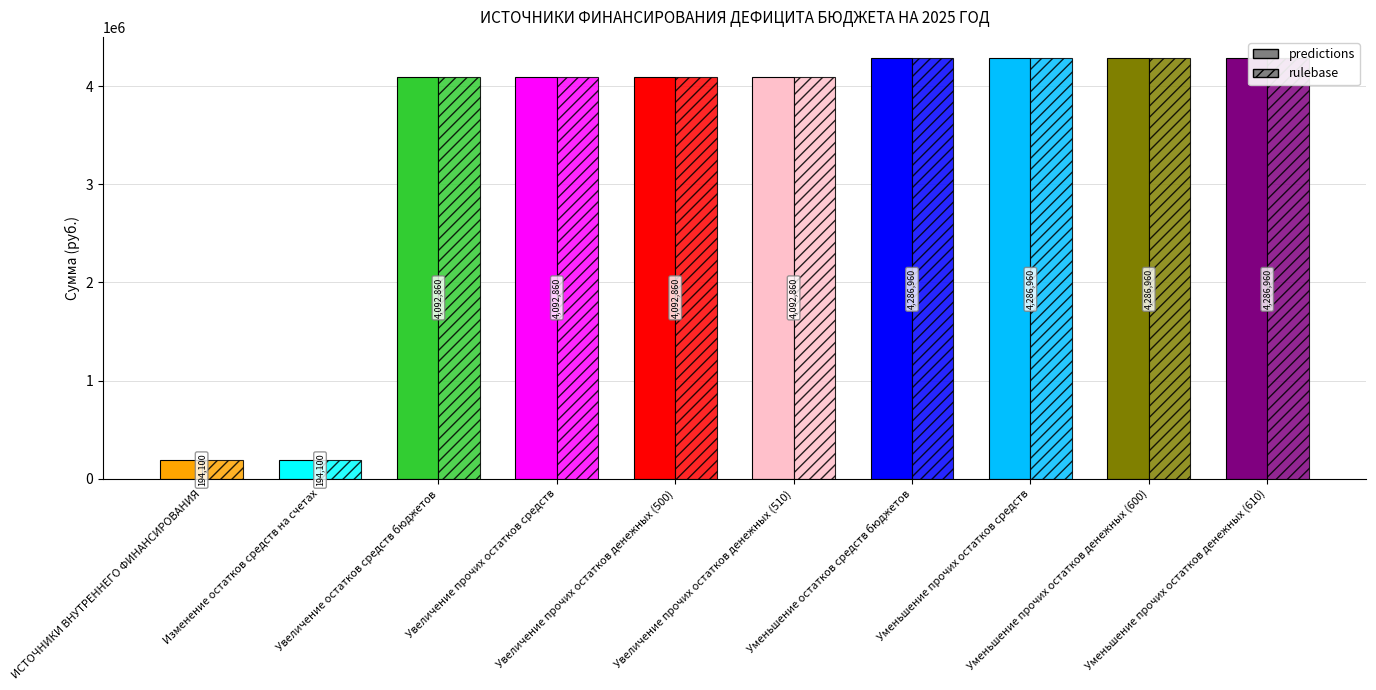

Is it true that rulebase equals 4286960 at Уменьшение остатков средств бюджетов?

True